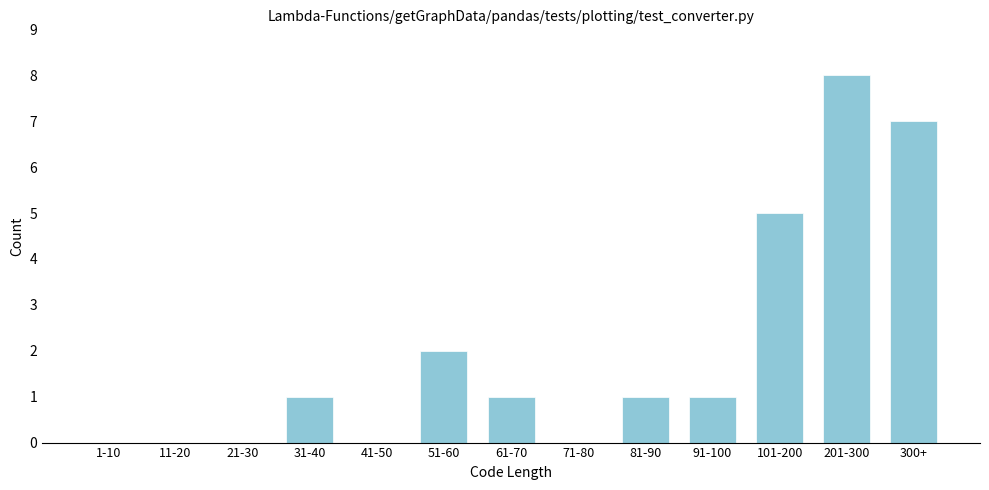

Reading left to right, list all the values displayed in this chart.

1-10=0	11-20=0	21-30=0	31-40=1	41-50=0	51-60=2	61-70=1	71-80=0	81-90=1	91-100=1	101-200=5	201-300=8	300+=7